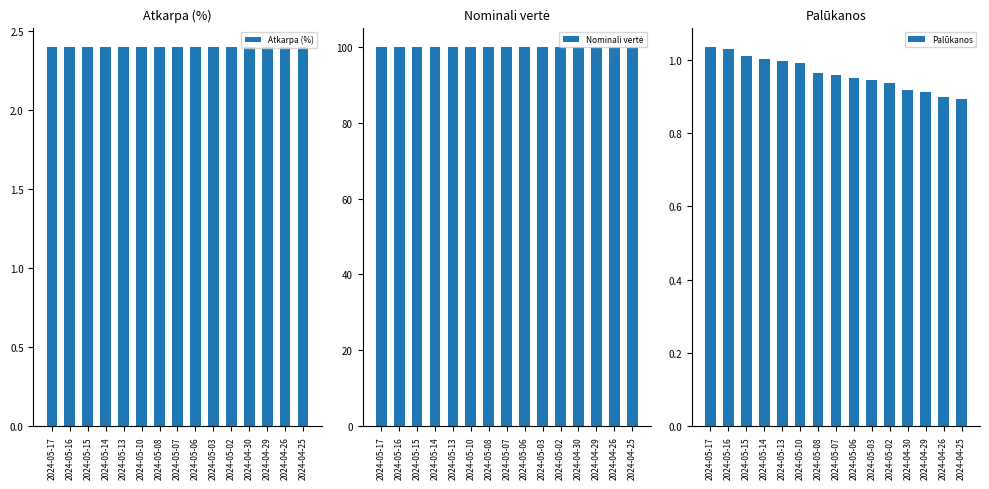

What is the label of the 13th bar from the right?

2024-05-15